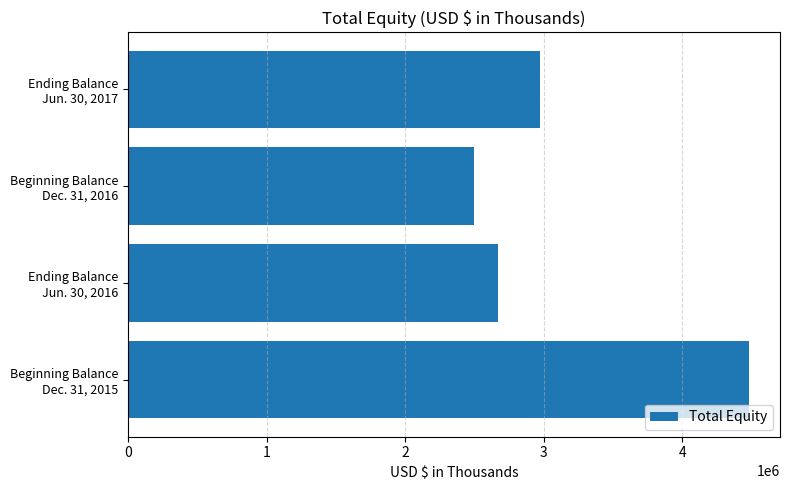

Reading bottom to top, what are all the values shown in this chart?

4482425	2666992	2496803	2976067